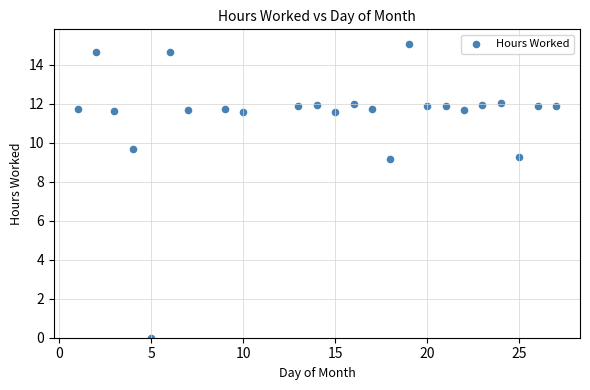

What is the range of X values (max minus min)?

26.0